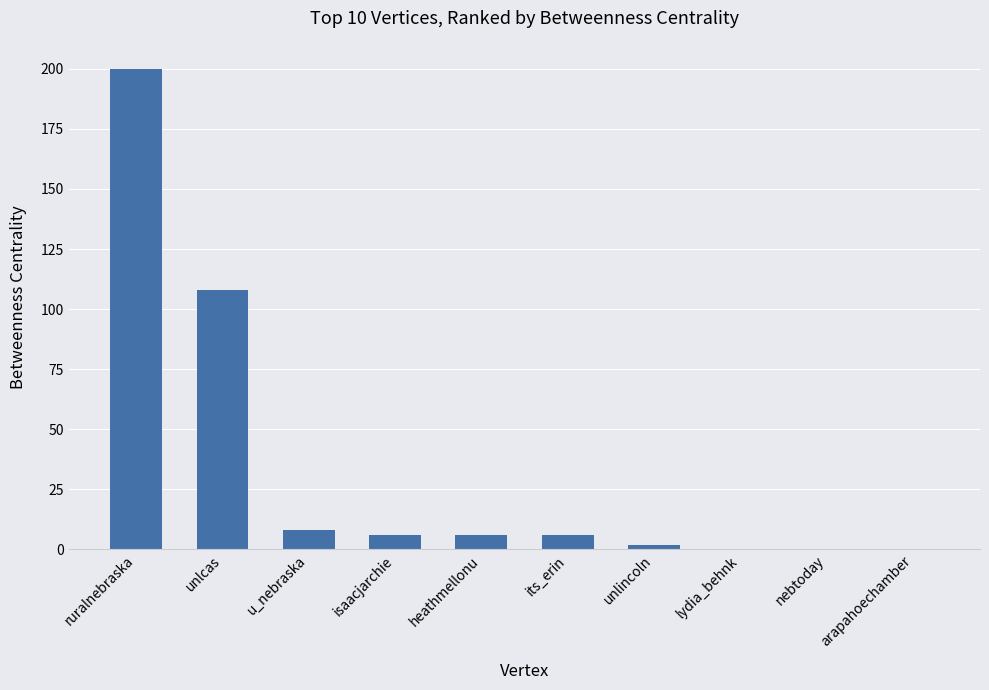

The value at isaacjarchie is 6. True or false?

True